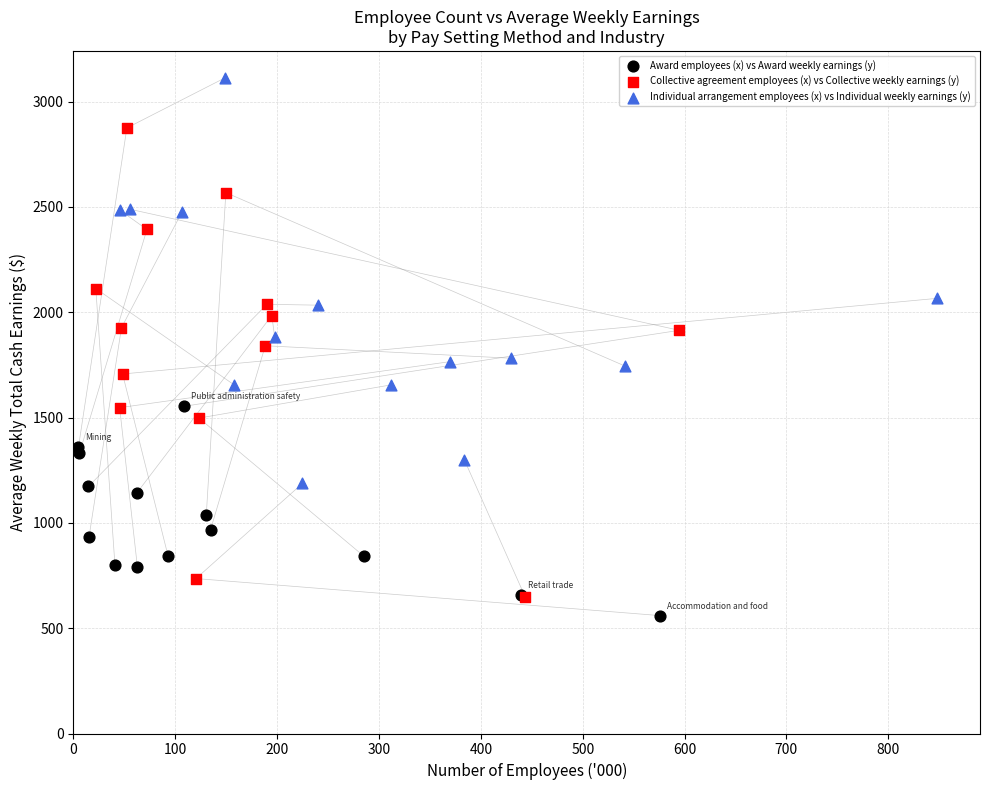

Which series has the largest Y range (max minus min)?

Collective agreement employees (x) vs Collective weekly earnings (y)